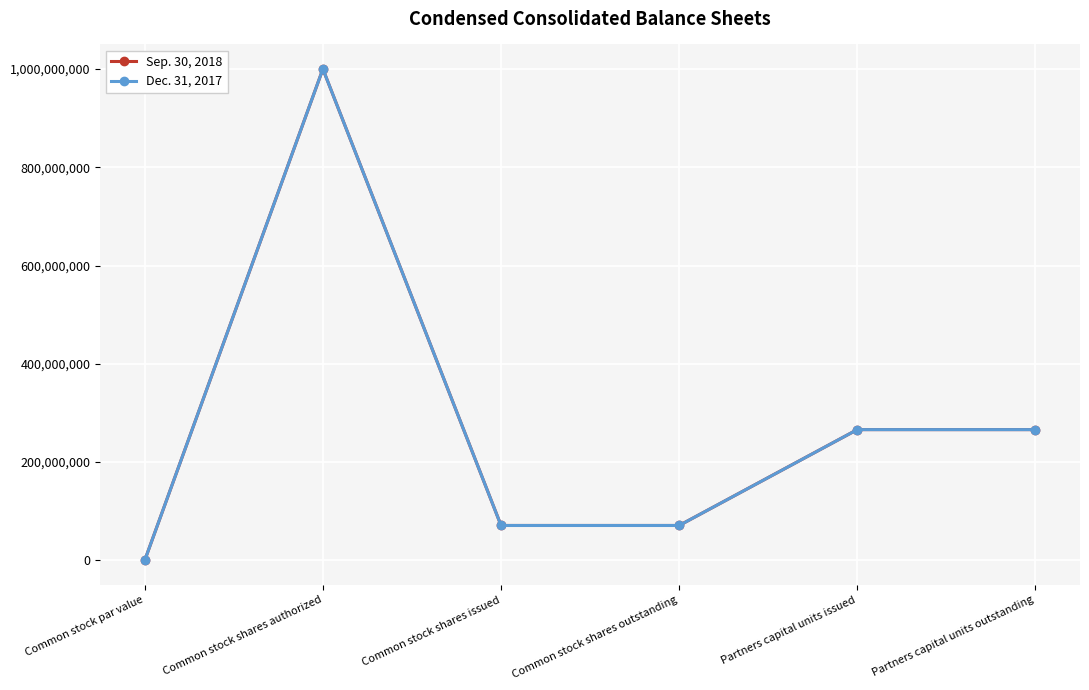

Between Common stock par value and Common stock shares outstanding, which series saw the biggest shift?

Sep. 30, 2018